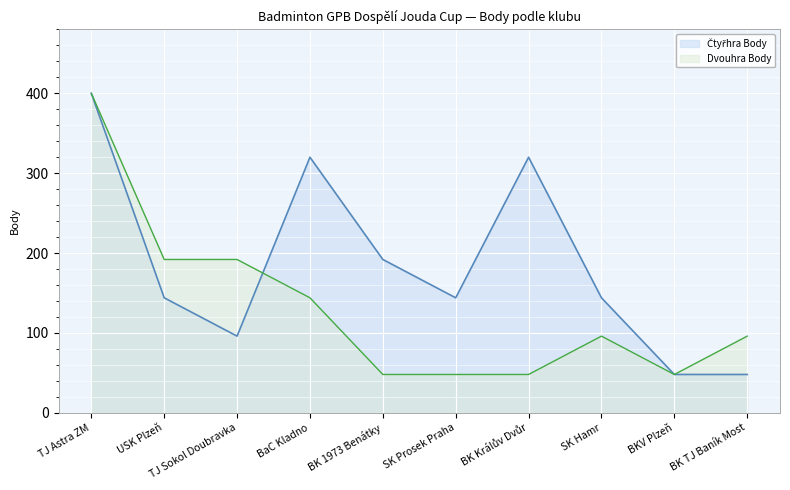

In Čtyřhra Body, how many points are lower than both neighbors (excluding endpoints)?

2